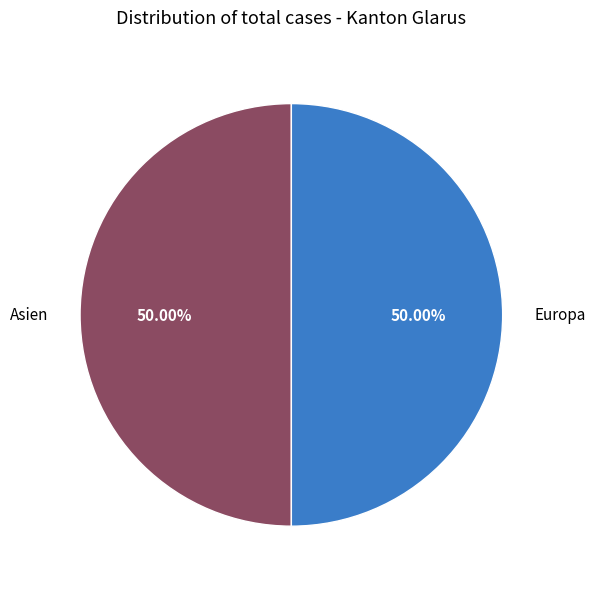

To the nearest percent, what is the average slice percentage?

50%